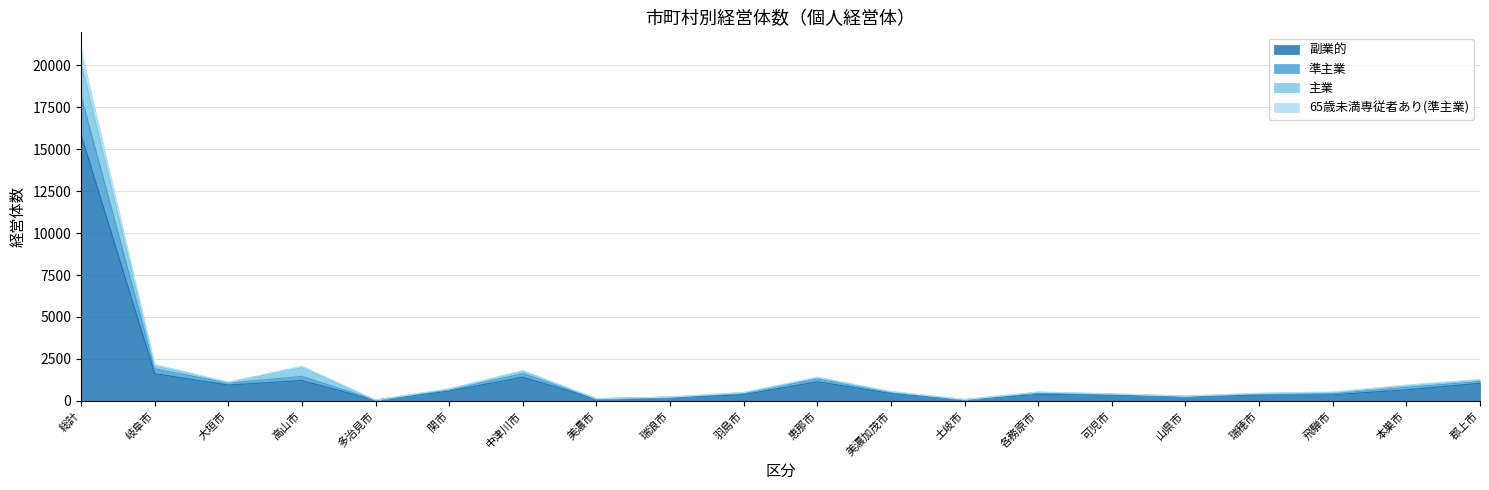

What is the average value of the 副業的 series?

1372